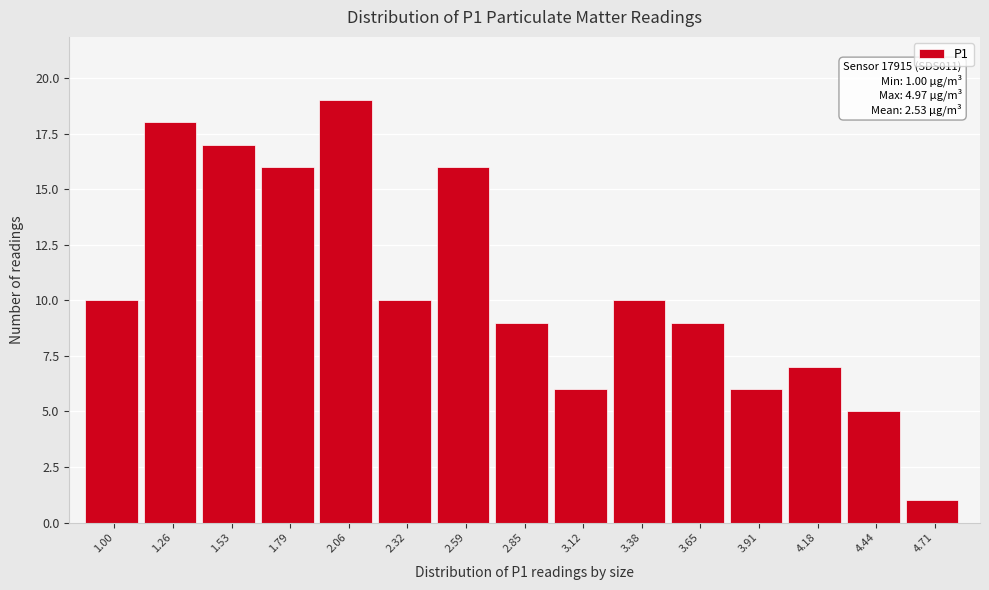

Reading left to right, transcribe all the data shown in this chart.

1.00=10	1.26=18	1.53=17	1.79=16	2.06=19	2.32=10	2.59=16	2.85=9	3.12=6	3.38=10	3.65=9	3.91=6	4.18=7	4.44=5	4.71=1